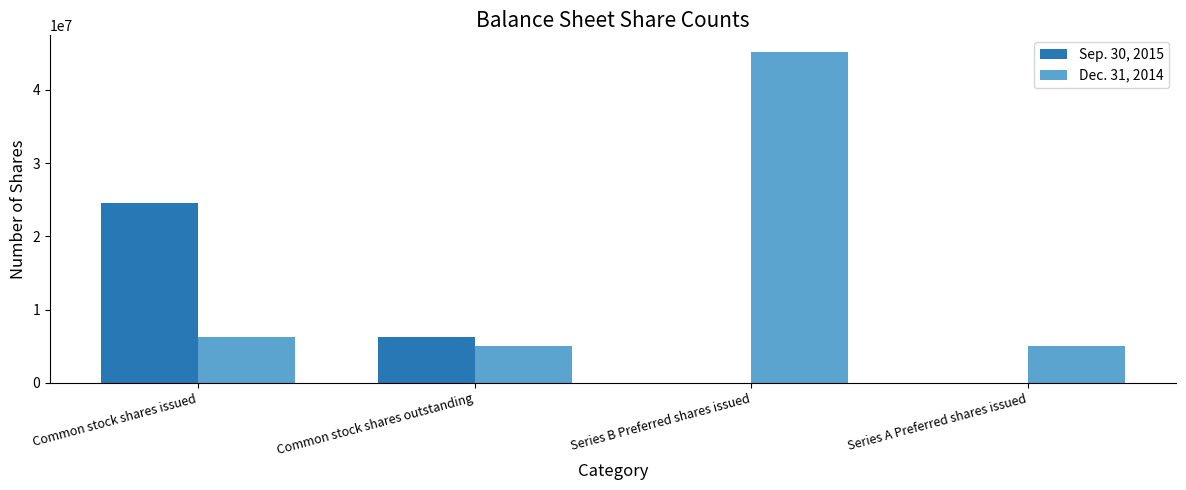

Reading right to left, extract all data points from this chart.

Sep. 30, 2015: 0	0	6290317	24569919
Dec. 31, 2014: 5000000	45186334	5000000	6290317